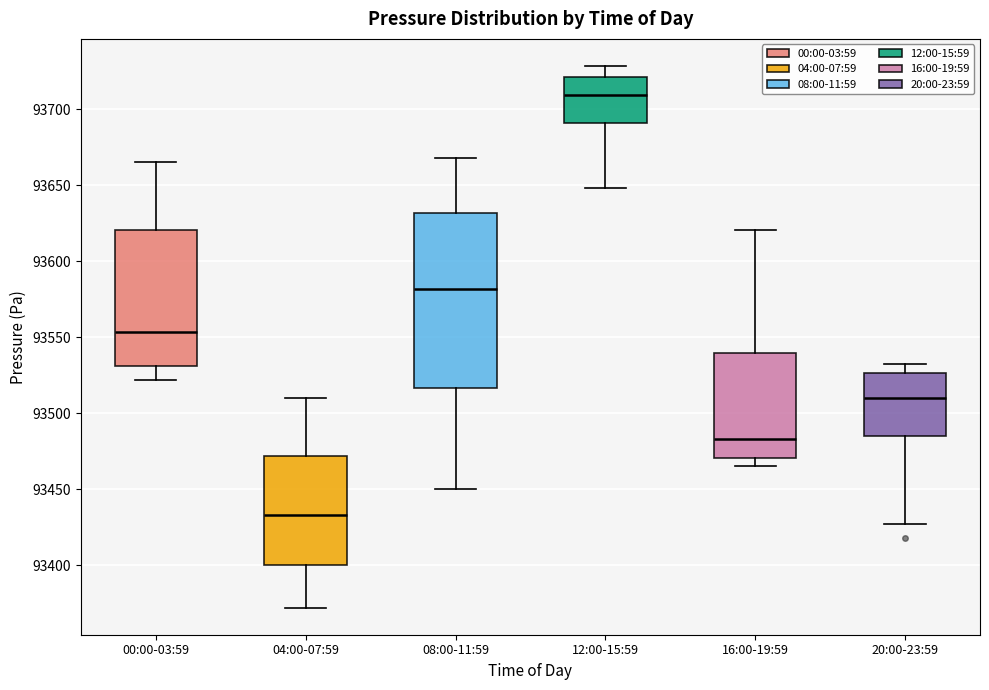

Which box's median line is the lowest?

04:00-07:59